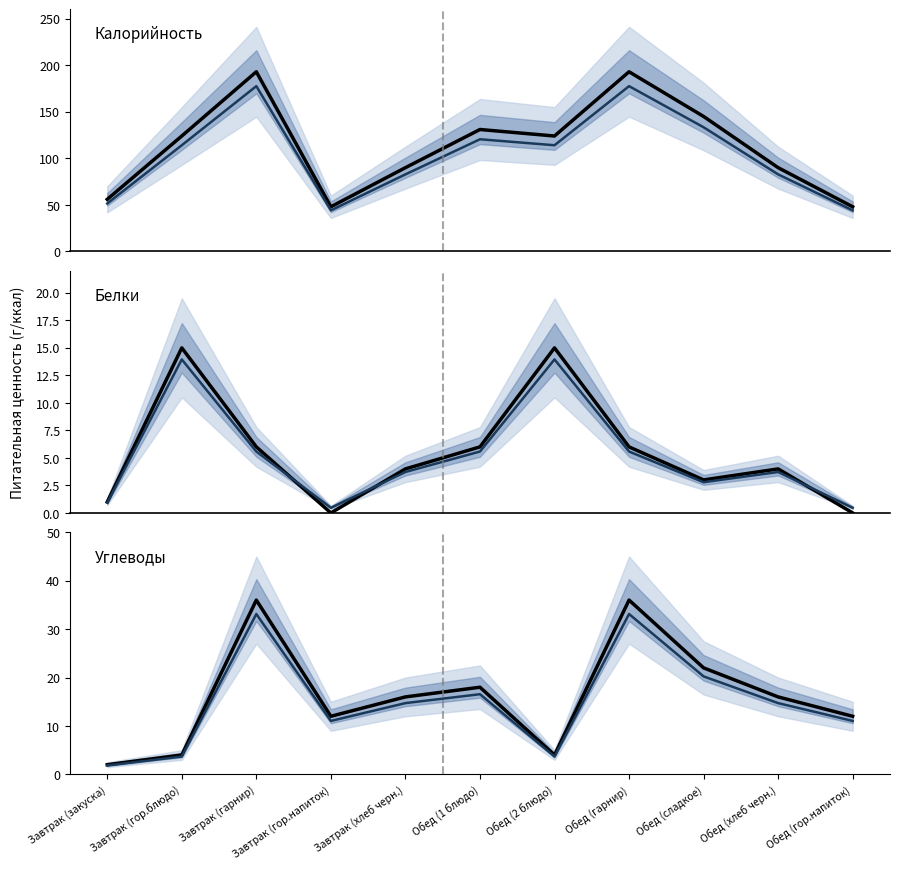

What is the greatest value displayed?

193